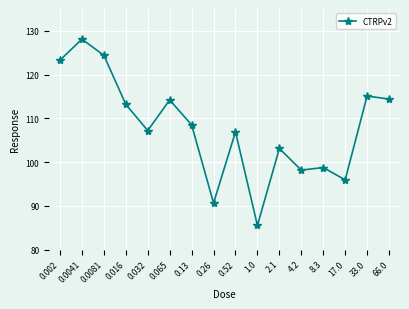

What is the difference between the maximum and minimum values?

42.6